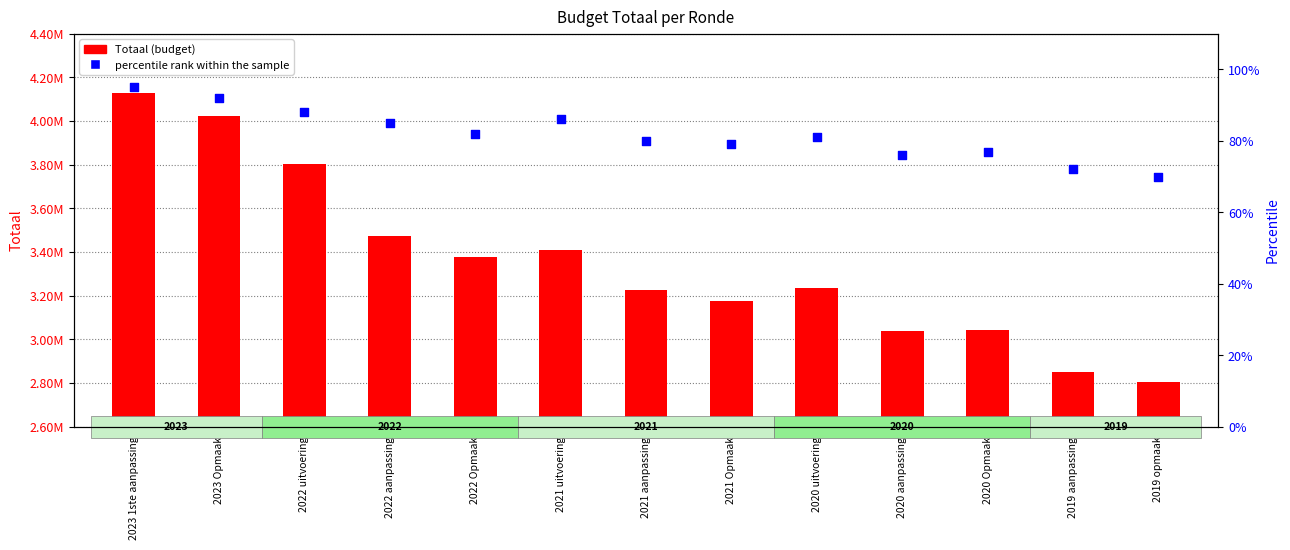

Which series reaches the maximum Y coordinate?

Totaal (budget)